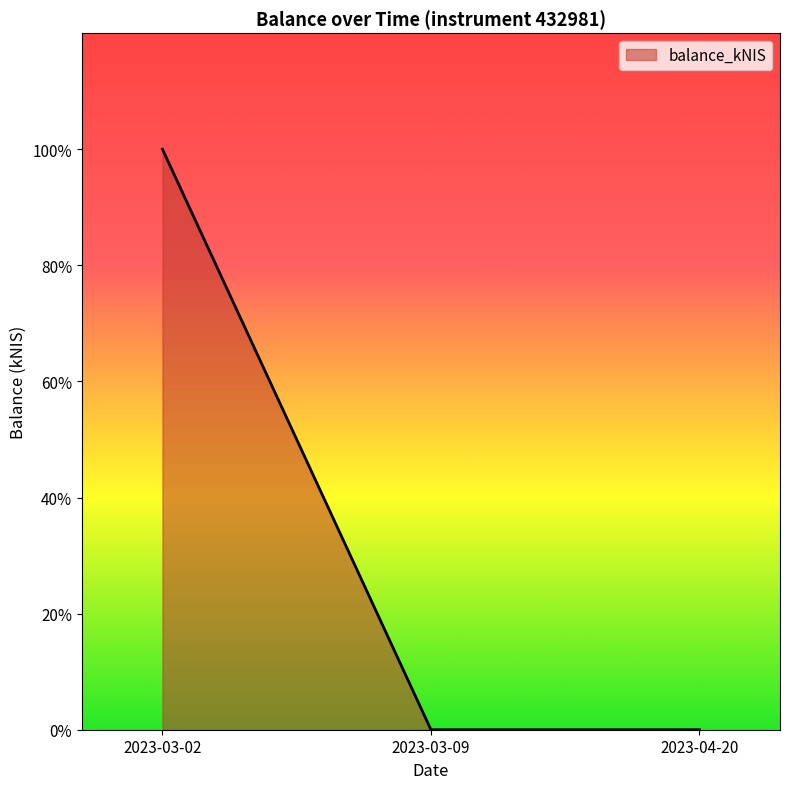

What is the label of the 3rd point from the left?

2023-04-20